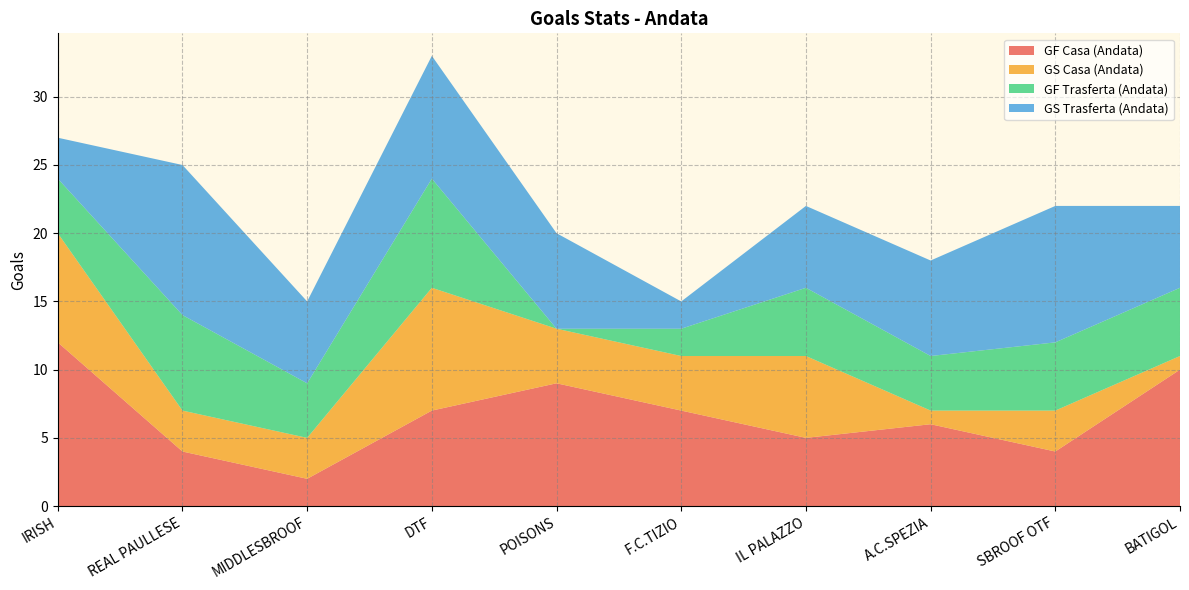

Reading right to left, list all the values displayed in this chart.

GF Casa (Andata): BATIGOL=10	SBROOF OTF=4	A.C.SPEZIA=6	IL PALAZZO=5	F.C.TIZIO=7	POISONS=9	DTF=7	MIDDLESBROOF=2	REAL PAULLESE=4	IRISH=12
GS Casa (Andata): BATIGOL=1	SBROOF OTF=3	A.C.SPEZIA=1	IL PALAZZO=6	F.C.TIZIO=4	POISONS=4	DTF=9	MIDDLESBROOF=3	REAL PAULLESE=3	IRISH=8
GF Trasferta (Andata): BATIGOL=5	SBROOF OTF=5	A.C.SPEZIA=4	IL PALAZZO=5	F.C.TIZIO=2	POISONS=0	DTF=8	MIDDLESBROOF=4	REAL PAULLESE=7	IRISH=4
GS Trasferta (Andata): BATIGOL=6	SBROOF OTF=10	A.C.SPEZIA=7	IL PALAZZO=6	F.C.TIZIO=2	POISONS=7	DTF=9	MIDDLESBROOF=6	REAL PAULLESE=11	IRISH=3